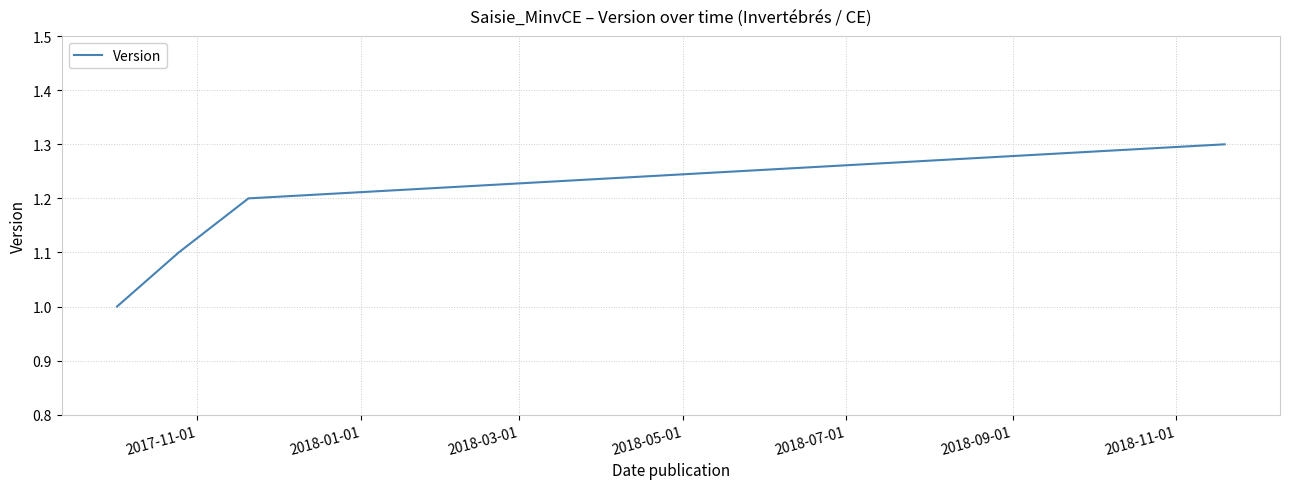

What is the minimum value shown in the chart?

1.0